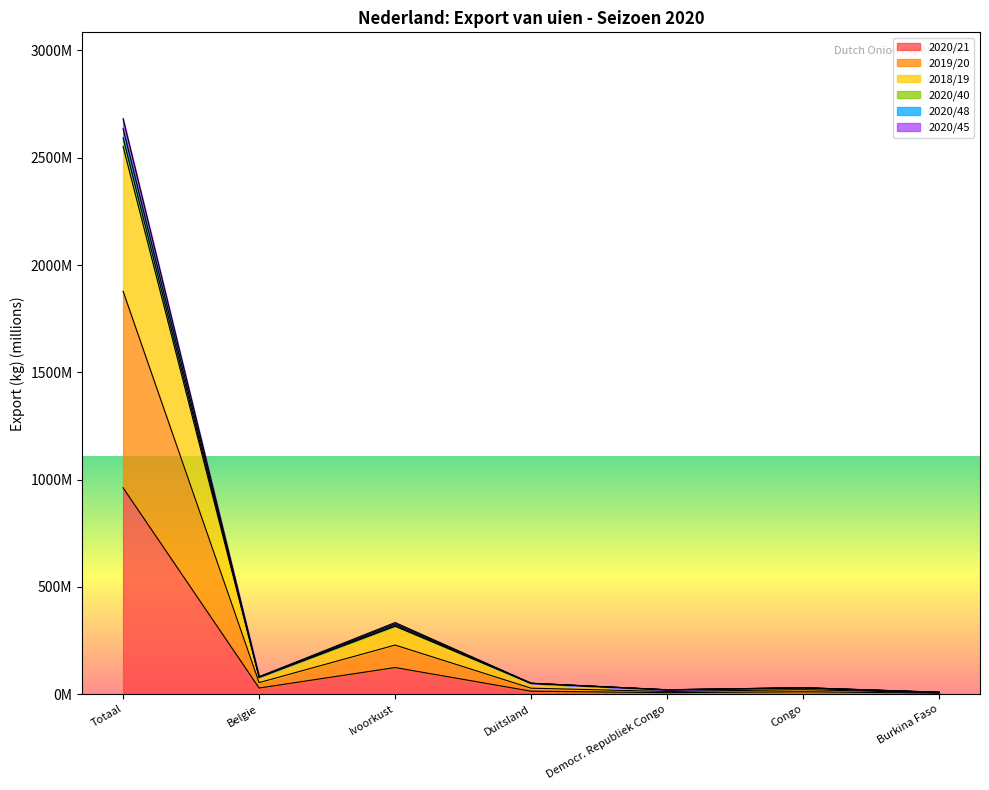

What is the greatest value displayed?

2682.3